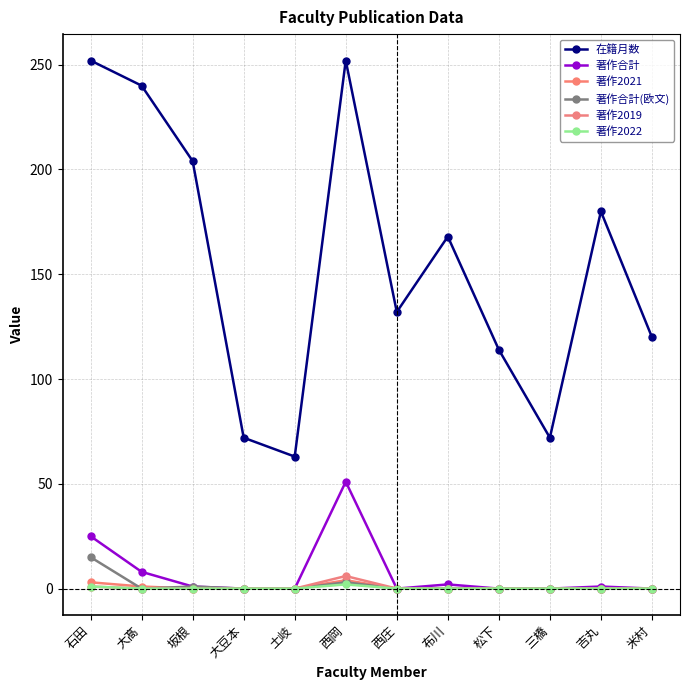

What is the average value of the 著作2019 series?

1